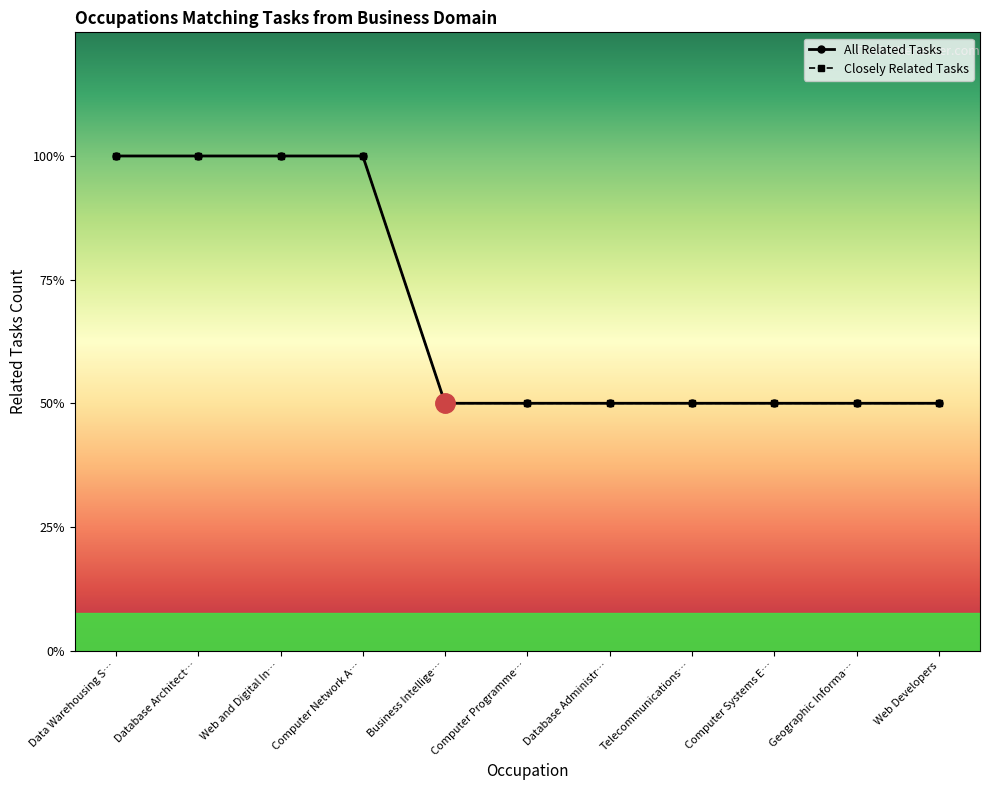

Does the chart have visible grid lines?

No